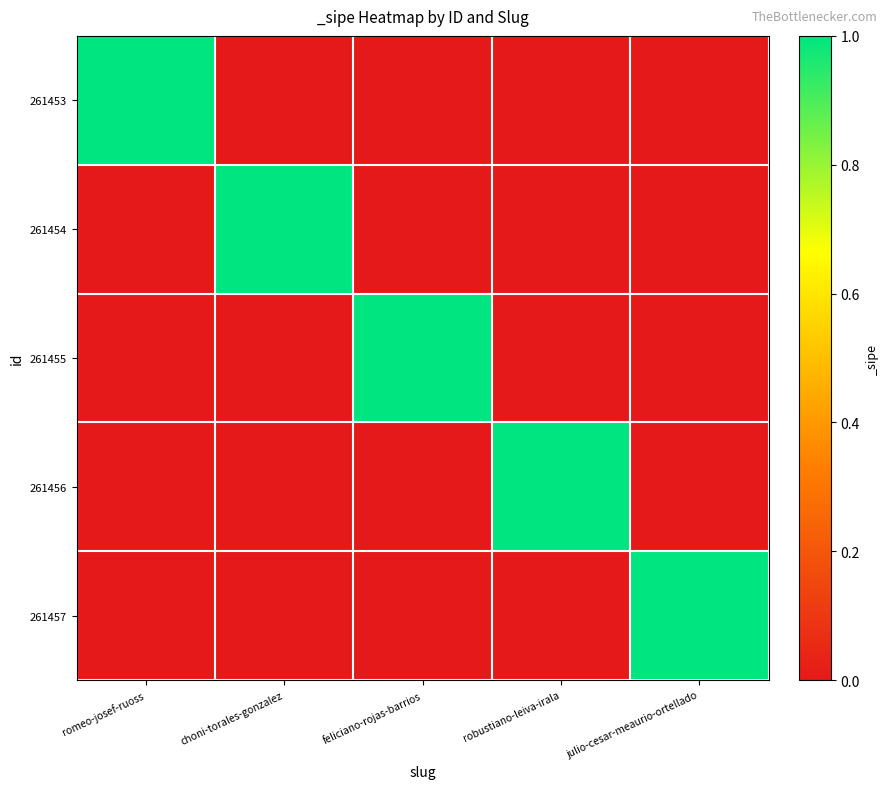

Reading right to left, transcribe all the data shown in this chart.

261453: julio-cesar-meaurio-ortellado=0	robustiano-leiva-irala=0	feliciano-rojas-barrios=0	choni-torales-gonzalez=0	romeo-josef-ruoss=1
261454: julio-cesar-meaurio-ortellado=0	robustiano-leiva-irala=0	feliciano-rojas-barrios=0	choni-torales-gonzalez=1	romeo-josef-ruoss=0
261455: julio-cesar-meaurio-ortellado=0	robustiano-leiva-irala=0	feliciano-rojas-barrios=1	choni-torales-gonzalez=0	romeo-josef-ruoss=0
261456: julio-cesar-meaurio-ortellado=0	robustiano-leiva-irala=1	feliciano-rojas-barrios=0	choni-torales-gonzalez=0	romeo-josef-ruoss=0
261457: julio-cesar-meaurio-ortellado=1	robustiano-leiva-irala=0	feliciano-rojas-barrios=0	choni-torales-gonzalez=0	romeo-josef-ruoss=0